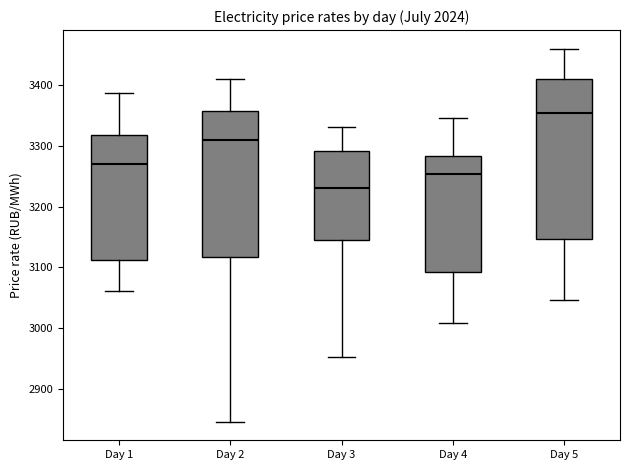

Where does the median line of the box for Day 3 sit on the y-axis? The values are not printed on the chart, so give them approximately, as read against the axis.

3230